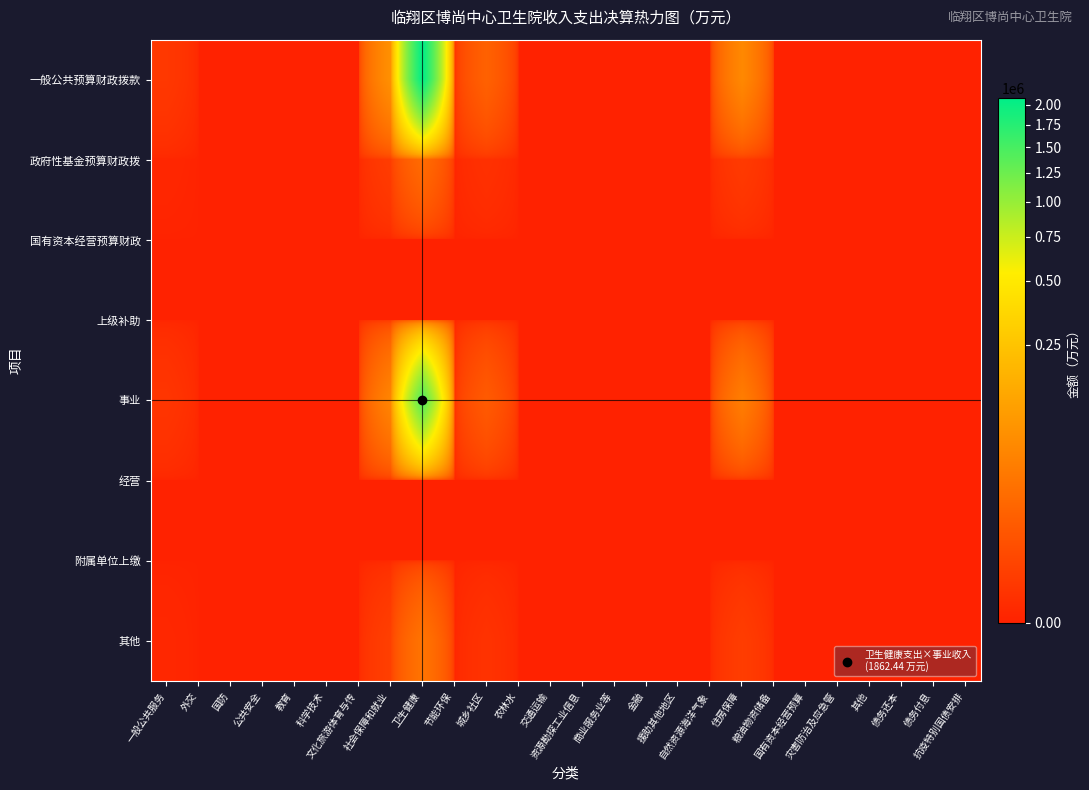

How many data points does each series have?

26